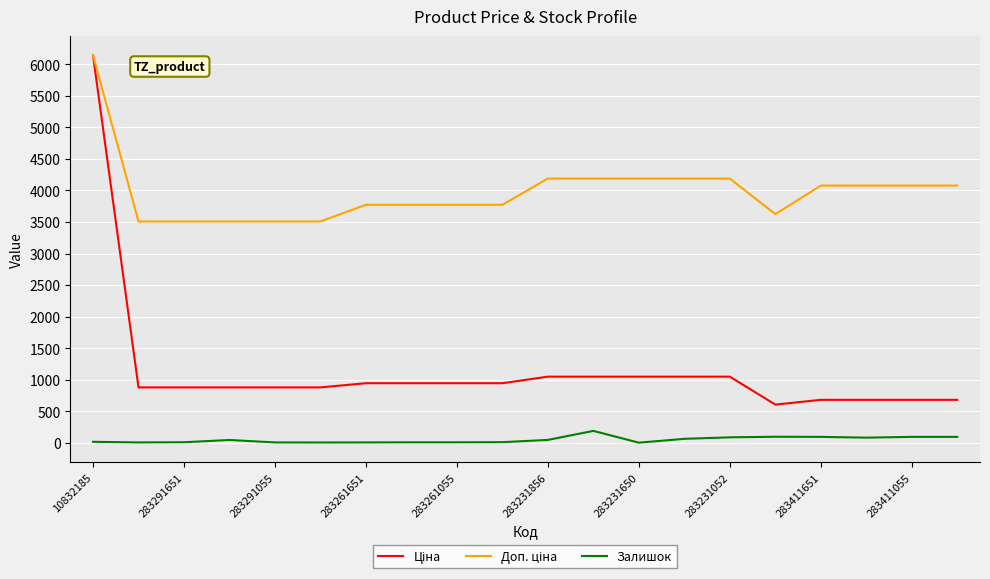

What is the highest value of the Залишок series?

187.0